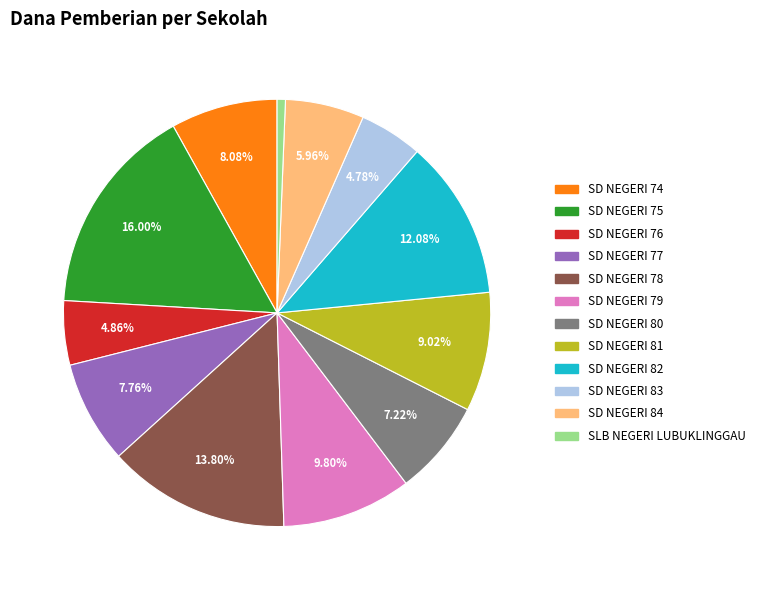

Is there a majority slice in this chart?

No